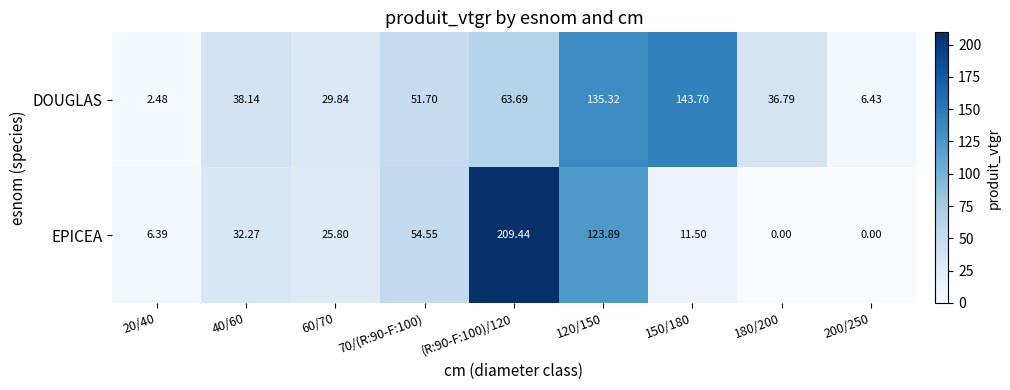

Which series has the widest spread of values?

EPICEA